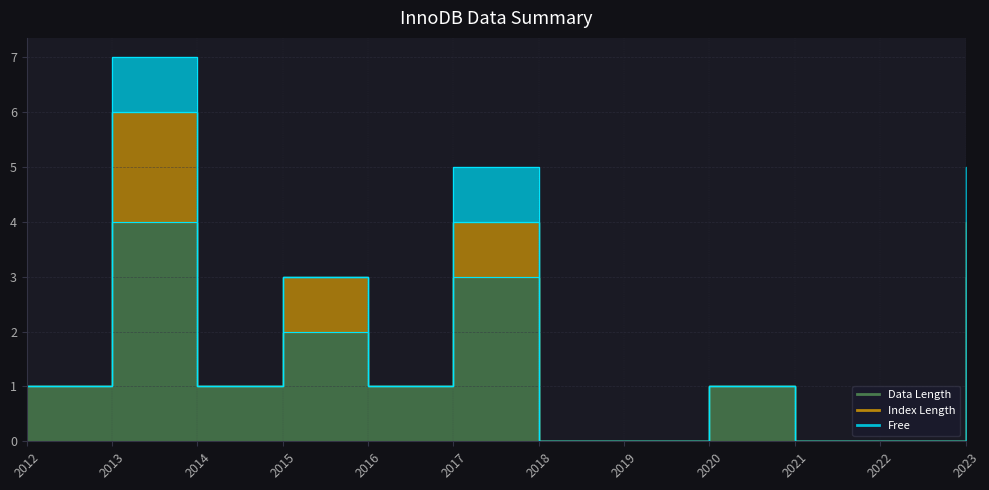

True or false: Data Length and Index Length cross at least once.

False